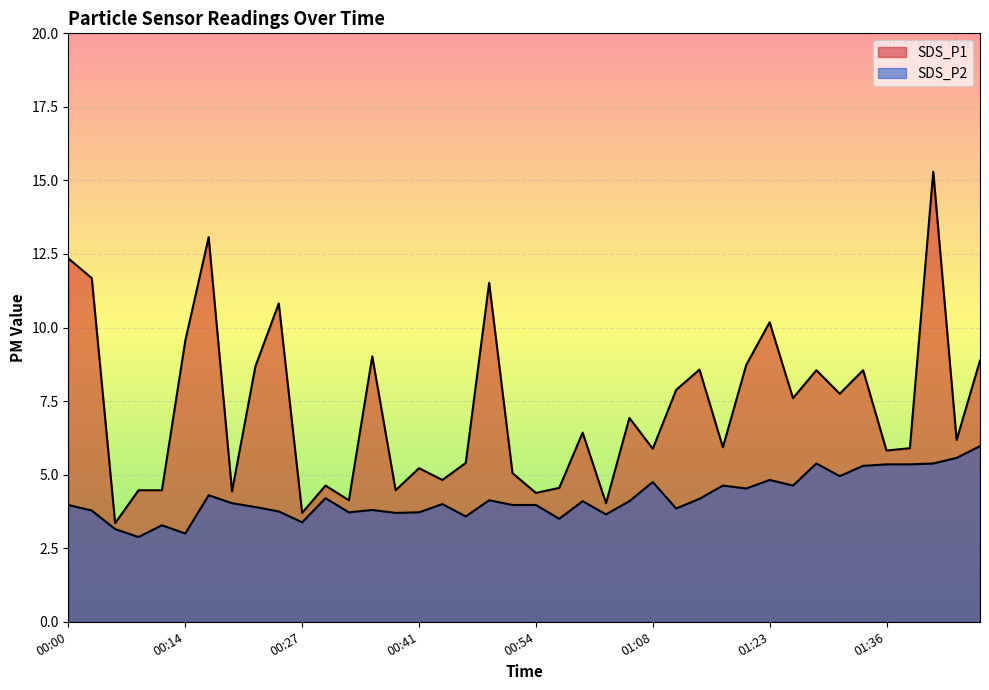

Count the number of categories in the chart.

40